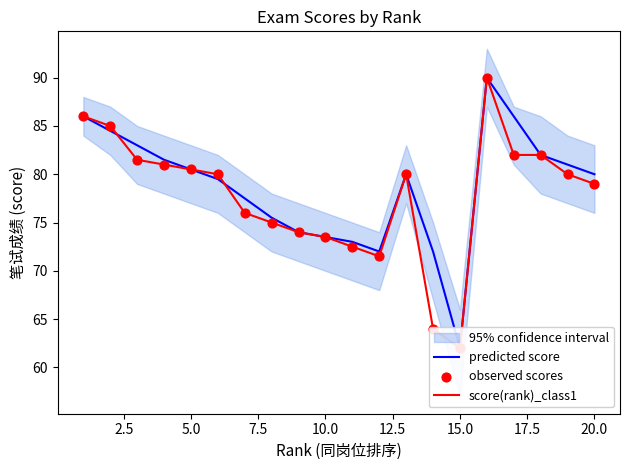

Which series reaches the maximum Y coordinate?

predicted score